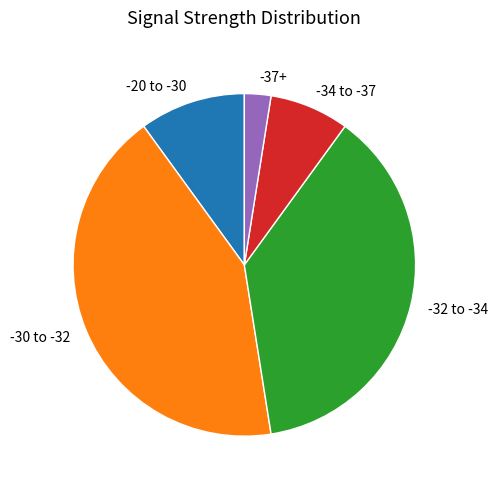

Rank the categories by value from highest to lowest.

-30 to -32, -32 to -34, -20 to -30, -34 to -37, -37+